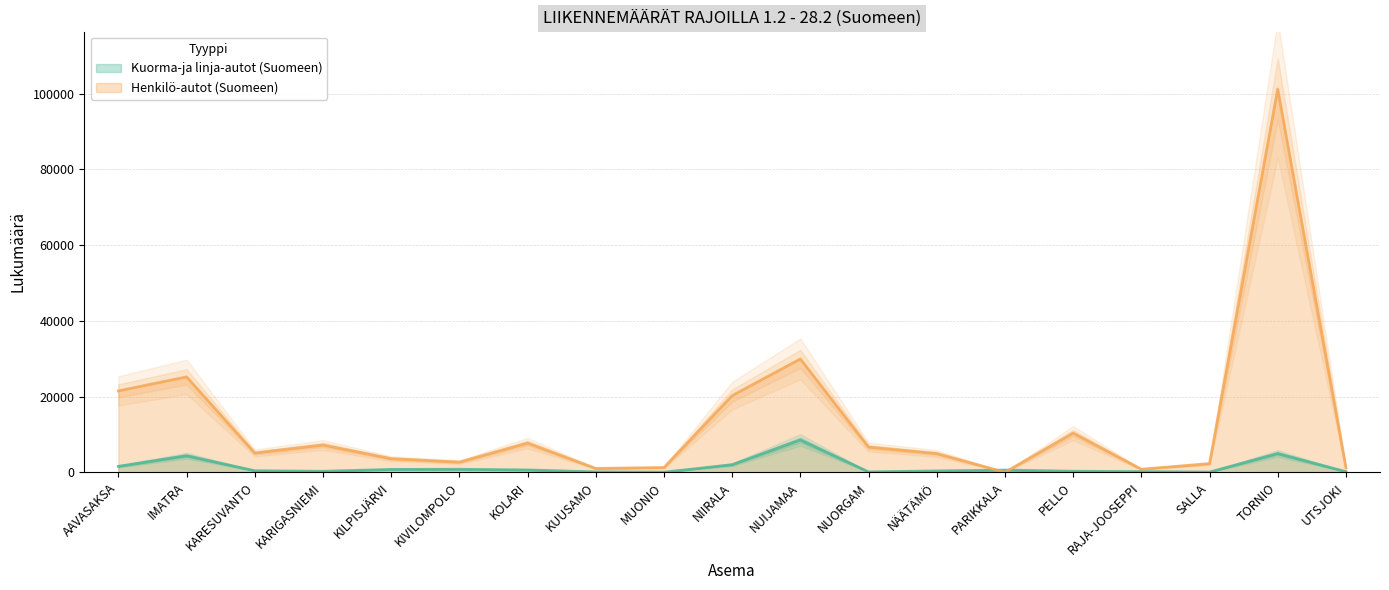

Does the chart display data point markers on the line(s)?

No